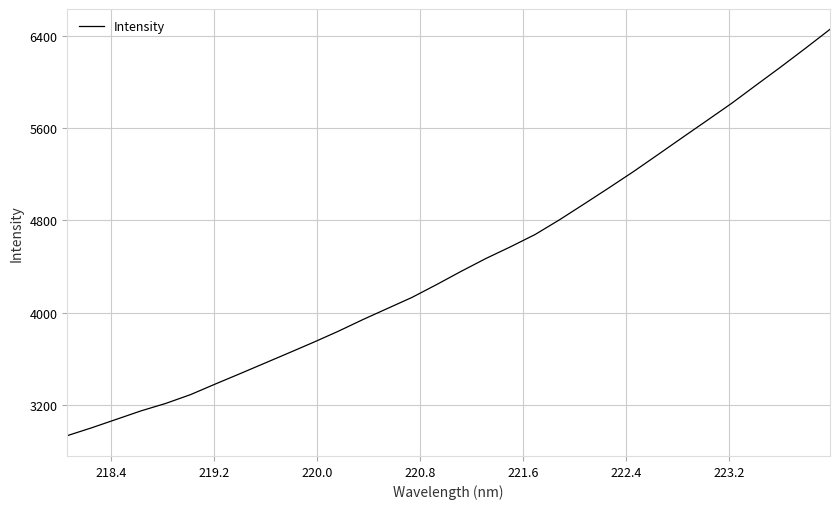

Reading left to right, list all the values displayed in this chart.

2934.2	3003.0	3076.1	3149.4	3213.6	3289.4	3380.5	3469.9	3560.5	3651.4	3743.0	3838.1	3939.3	4035.7	4131.8	4242.9	4357.9	4468.5	4569.8	4676.2	4804.7	4941.5	5080.1	5221.0	5368.8	5517.5	5665.1	5813.5	5971.8	6128.6	6289.8	6454.3